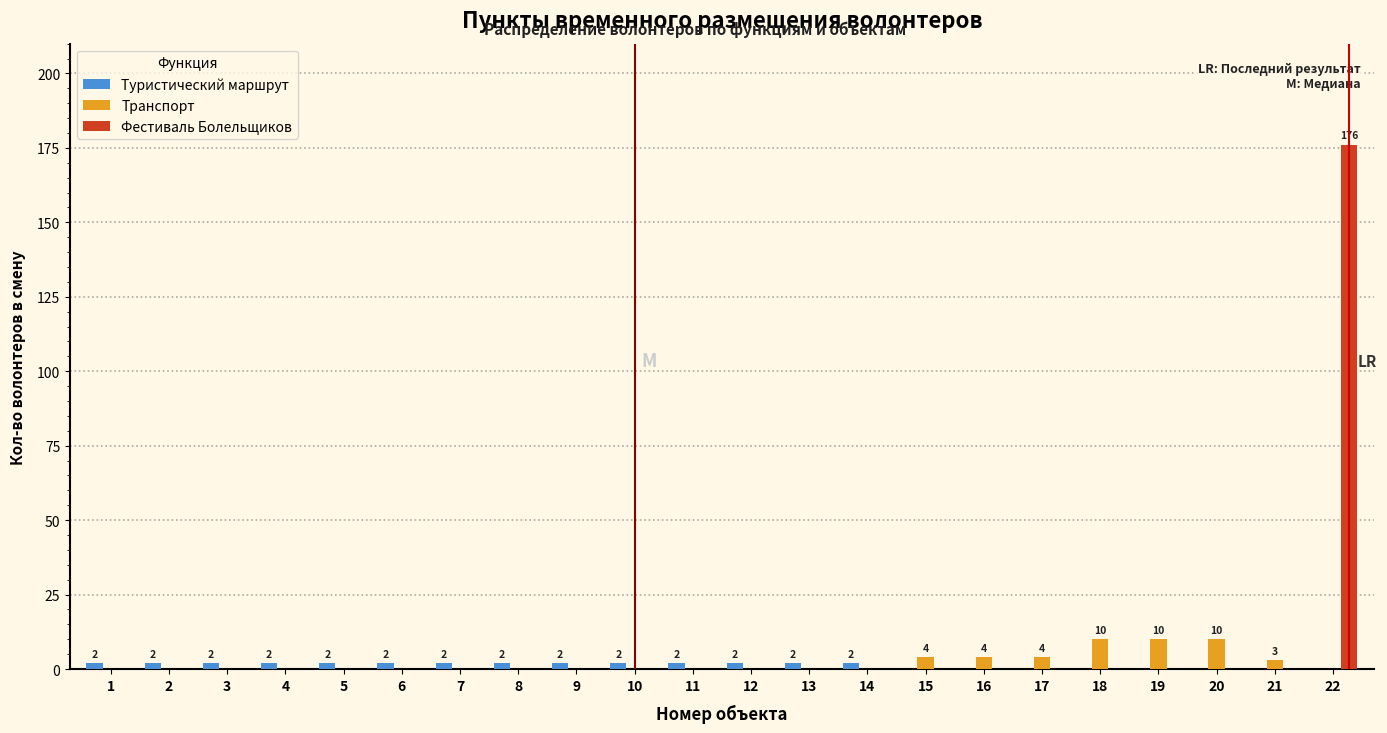

The value of Фестиваль Болельщиков at 13 is 121. True or false?

False